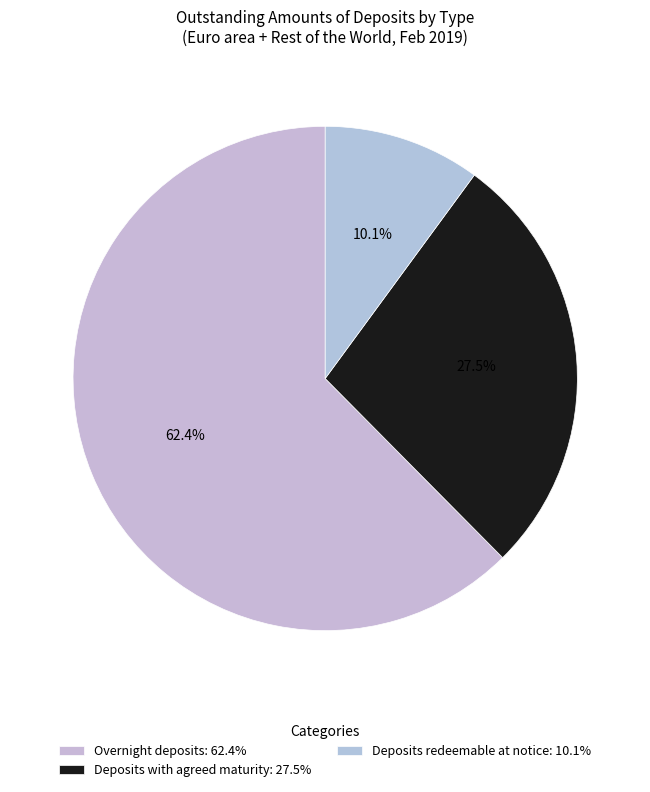

Is there any slice that represents more than half of the pie?

Yes